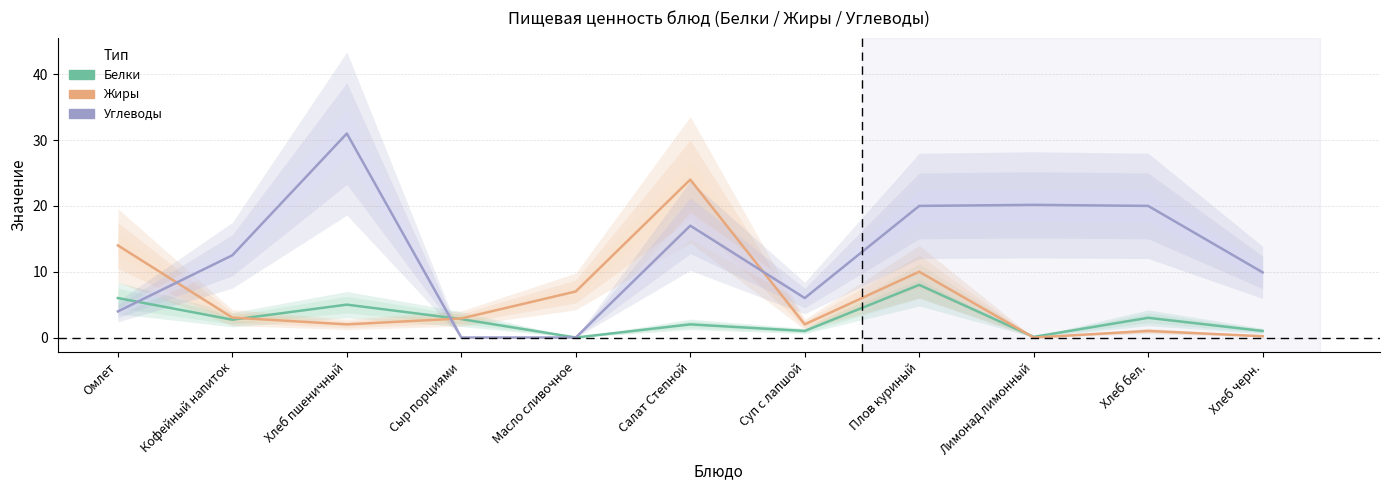

True or false: Белки has more than 2 interior local peaks.

True